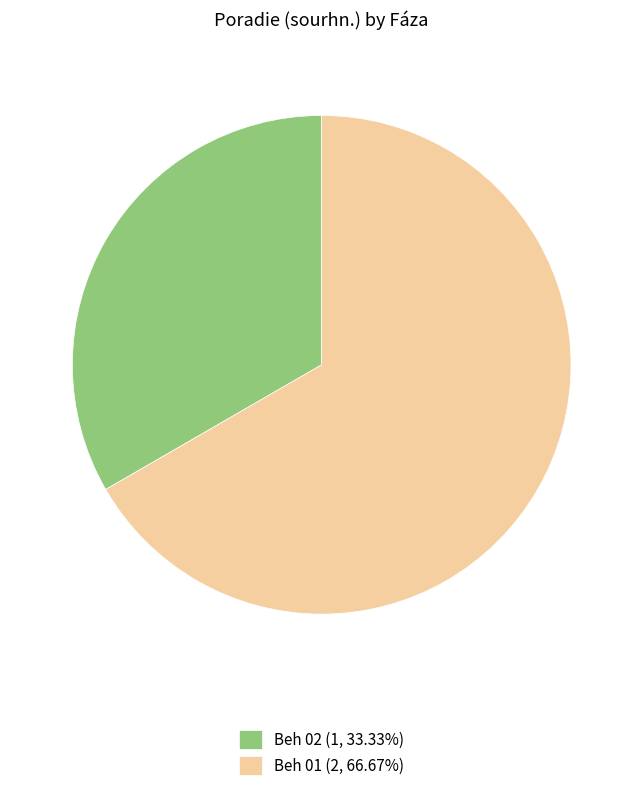

How many slices are in this pie chart?

2